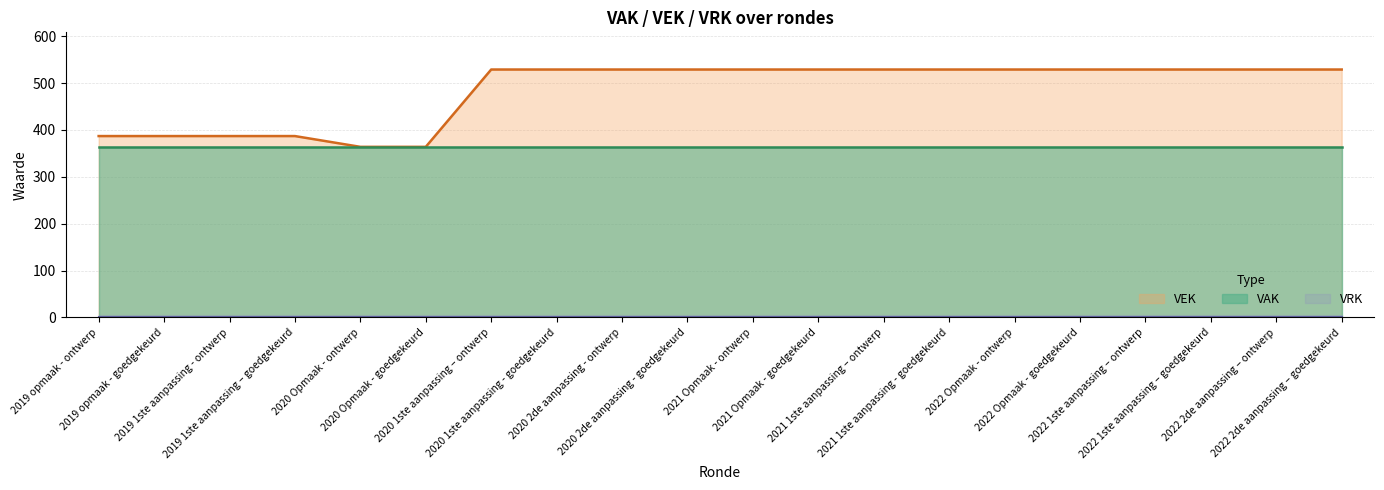

How many categories are shown in the chart?

20